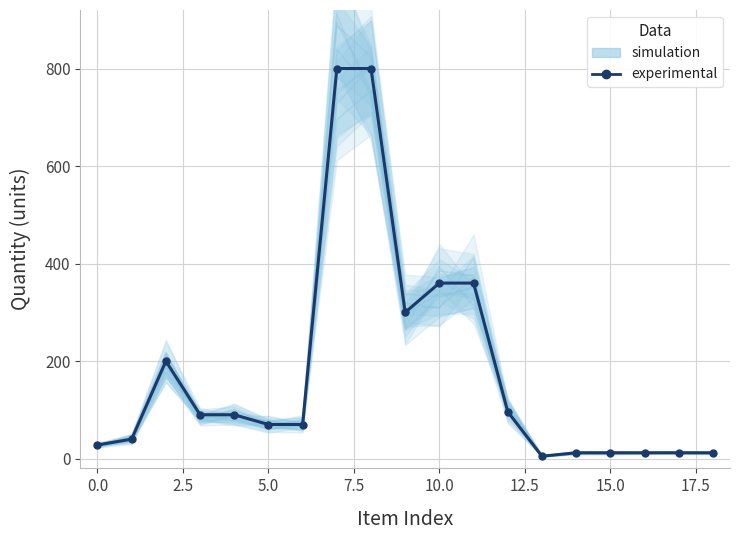

What is the difference between the maximum and second lowest values in the simulation series?

877.0